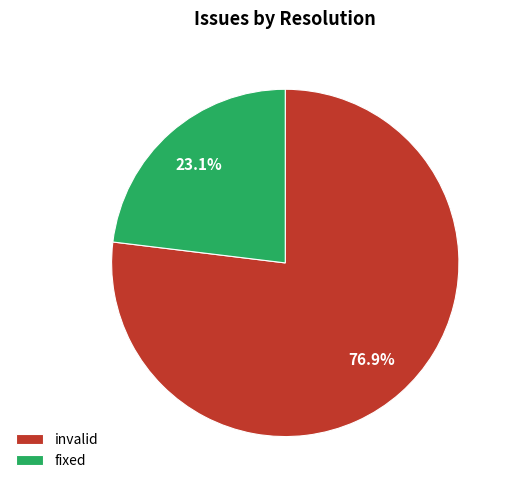

Approximately how many times larger is the value at fixed compared to invalid?

0.3